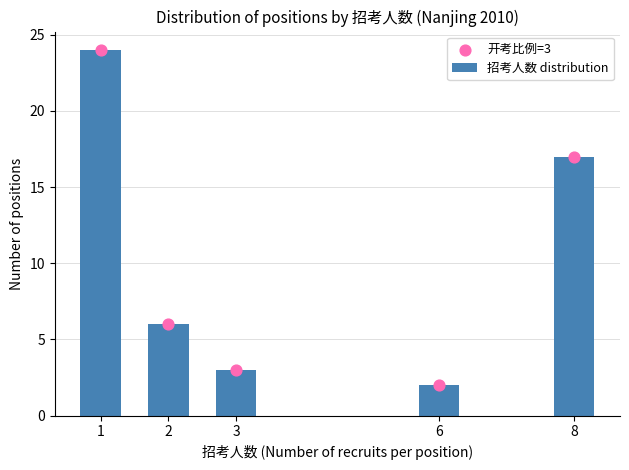

Which series reaches the maximum Y coordinate?

招考人数 distribution